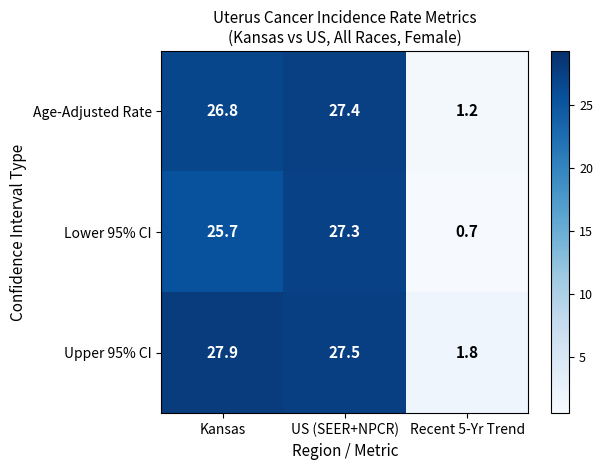

What is the approximate value of Lower 95% CI at US (SEER+NPCR)?

27.3